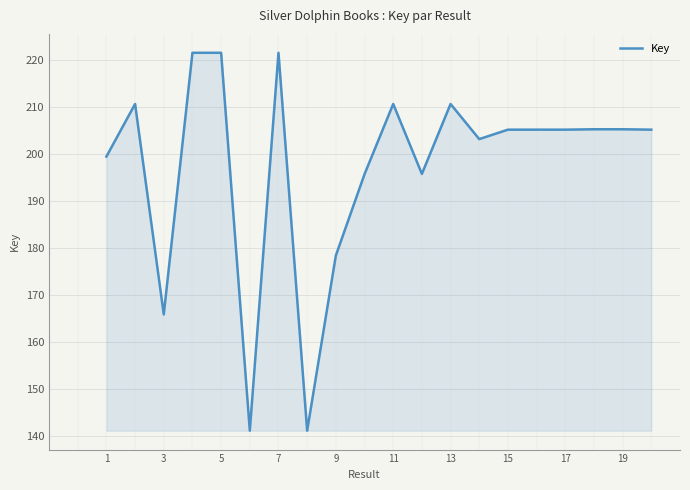

Does the chart have visible grid lines?

Yes